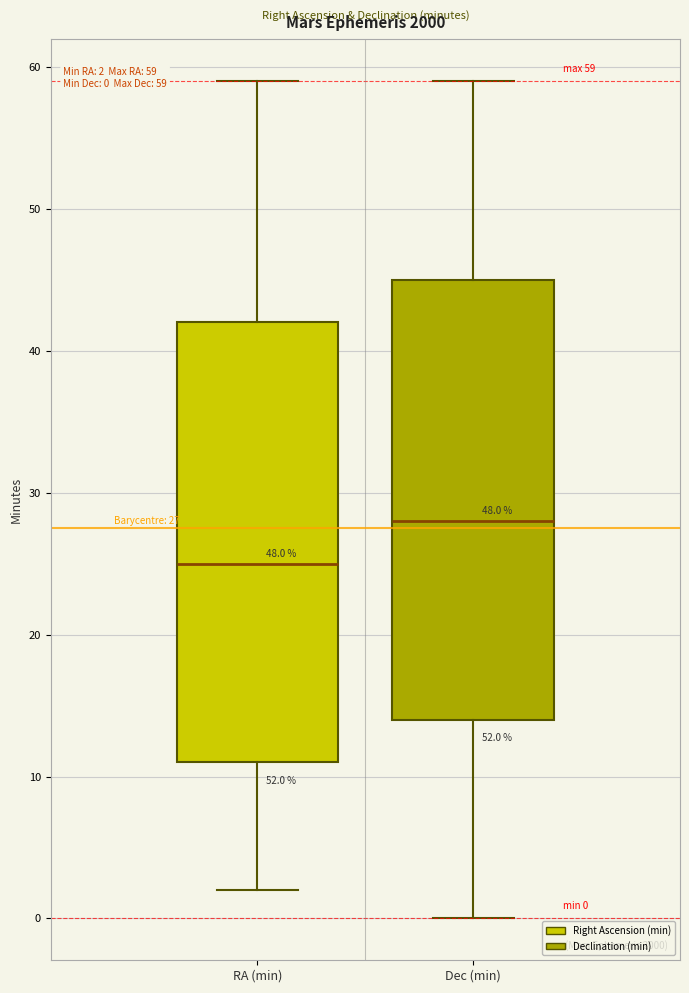

Which box has the highest median line?

Dec (min)